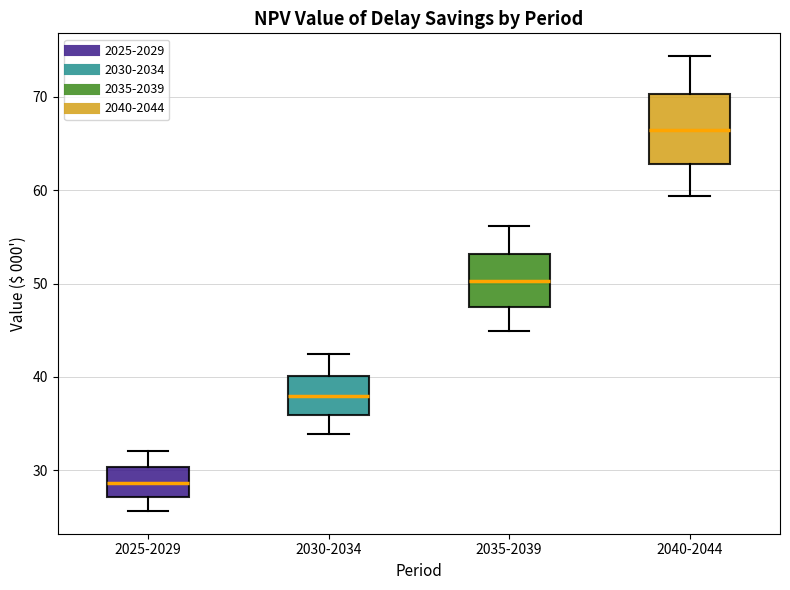

Where is the lower edge of the box for 2030-2034 on the y-axis? The values are not printed on the chart, so give them approximately, as read against the axis.

36